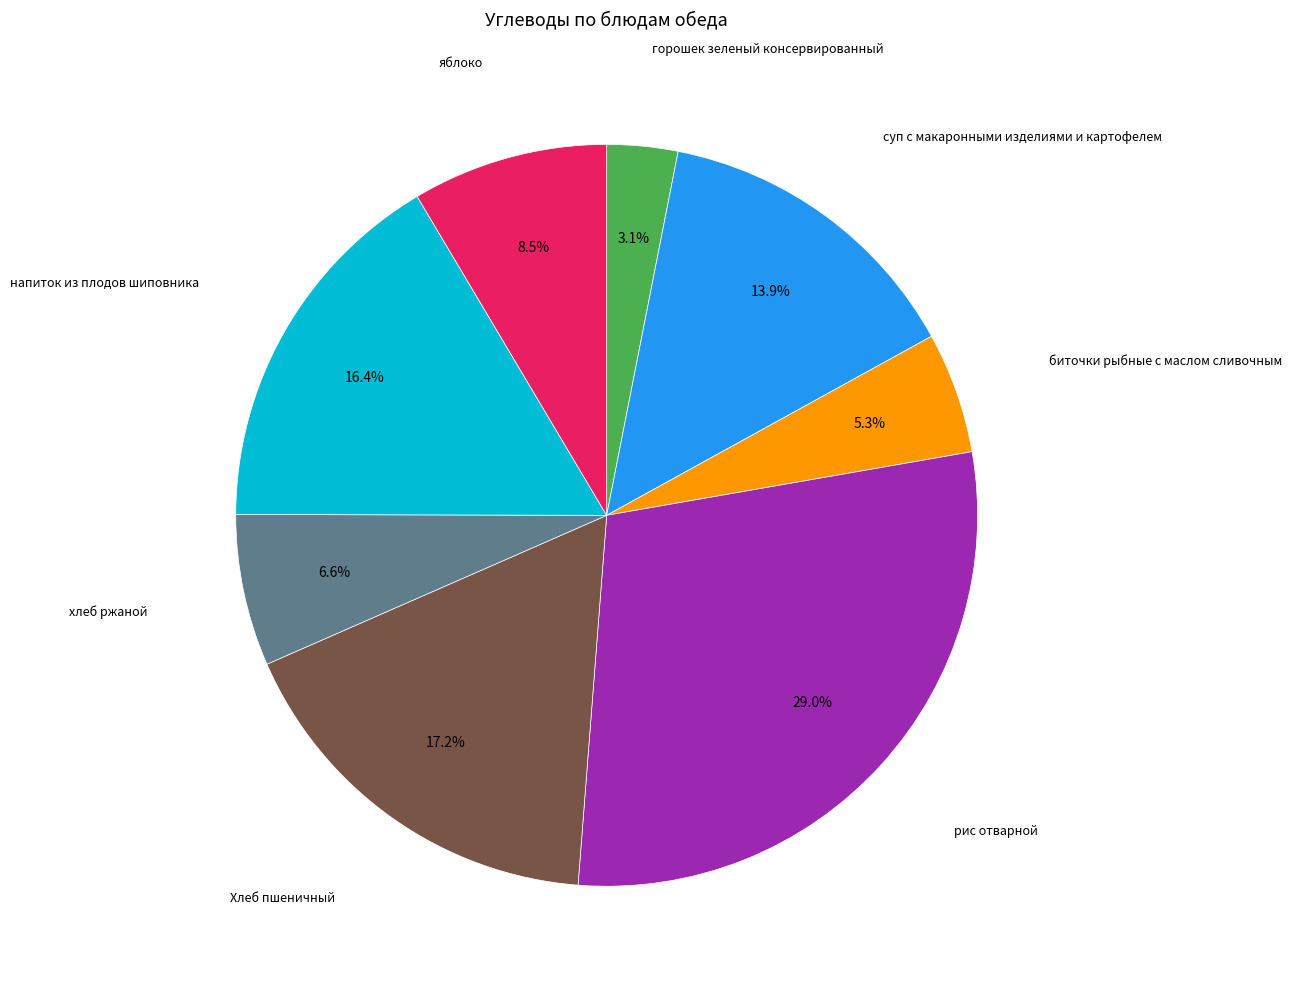

Is there any slice that represents more than half of the pie?

No